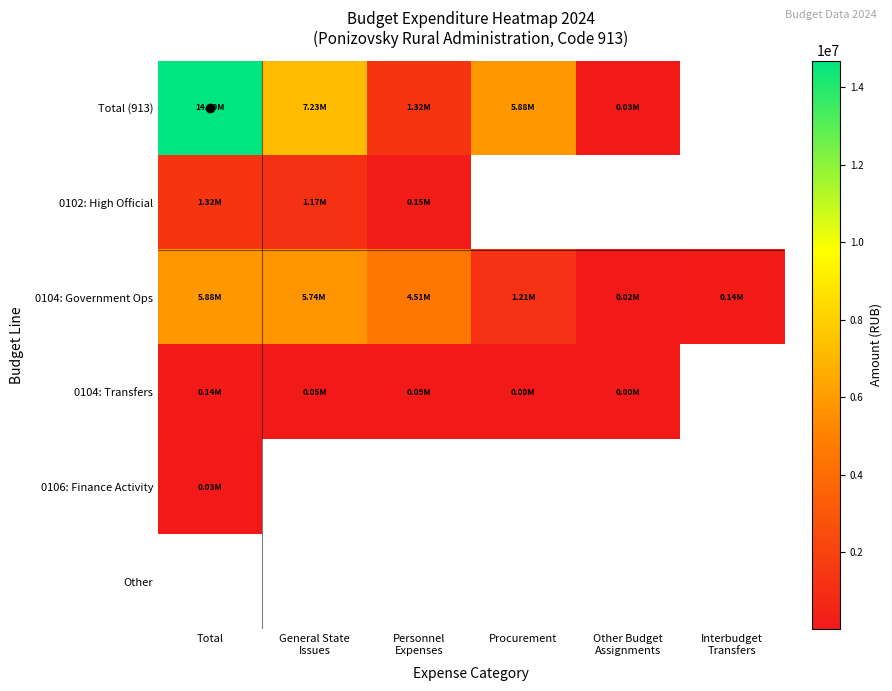

Which category has the lowest value across all series?

Other Budget
Assignments